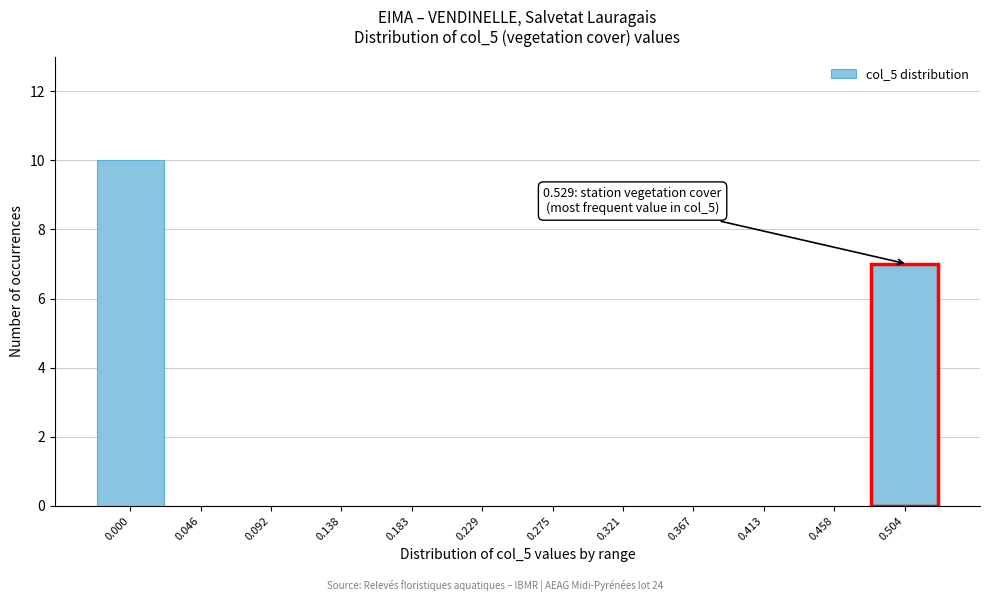

Reading left to right, what are all the values shown in this chart?

0.000=10	0.046=0	0.092=0	0.138=0	0.183=0	0.229=0	0.275=0	0.321=0	0.367=0	0.413=0	0.458=0	0.504=7